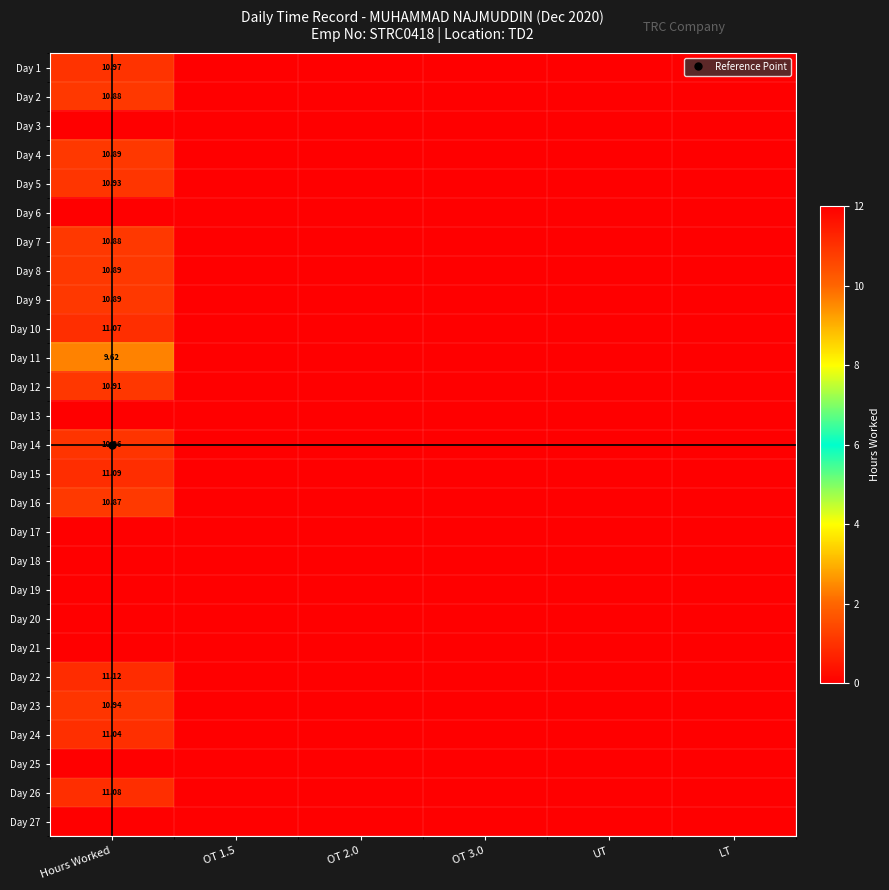

What is the maximum value shown in the chart?

11.1